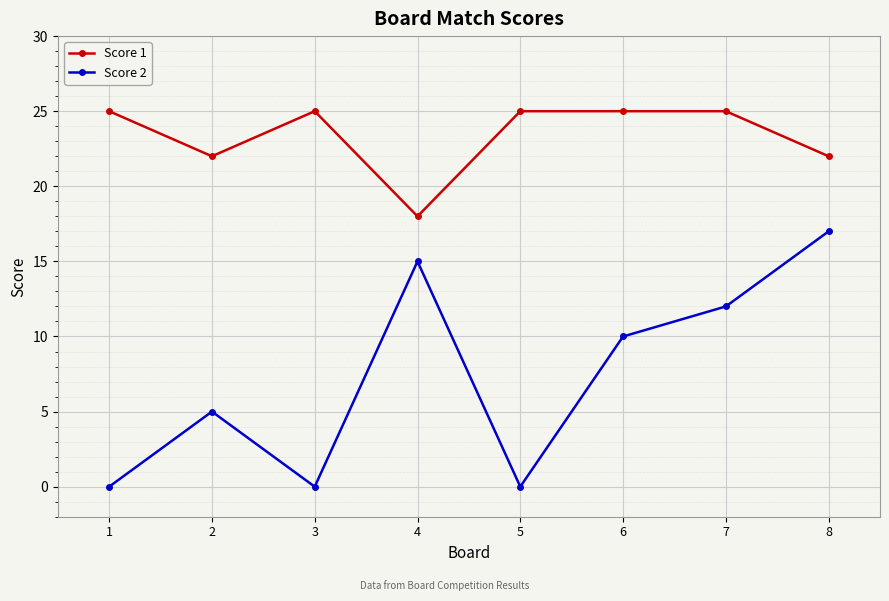

What is the total value across all series at 1?

25